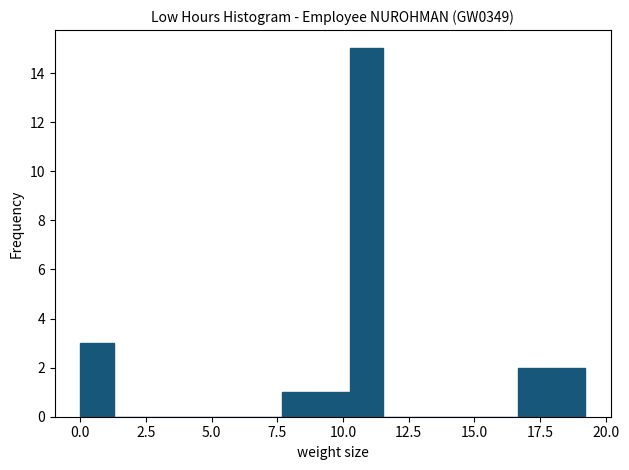

Around what value on the x-axis is the tallest bar? Give the approximate position of its centre, as read against the axis.

11.0